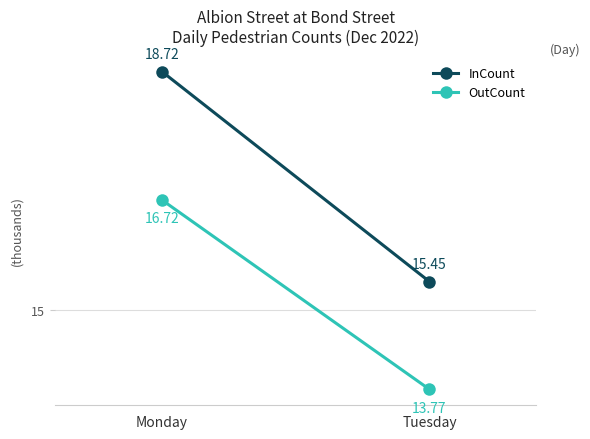

How many values in the OutCount series are below 16?

1